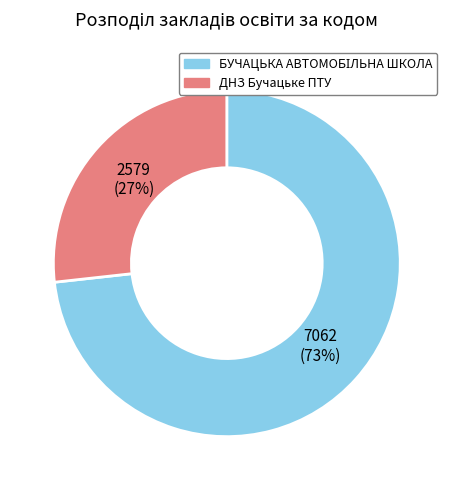

To the nearest percent, what is the average slice percentage?

50%